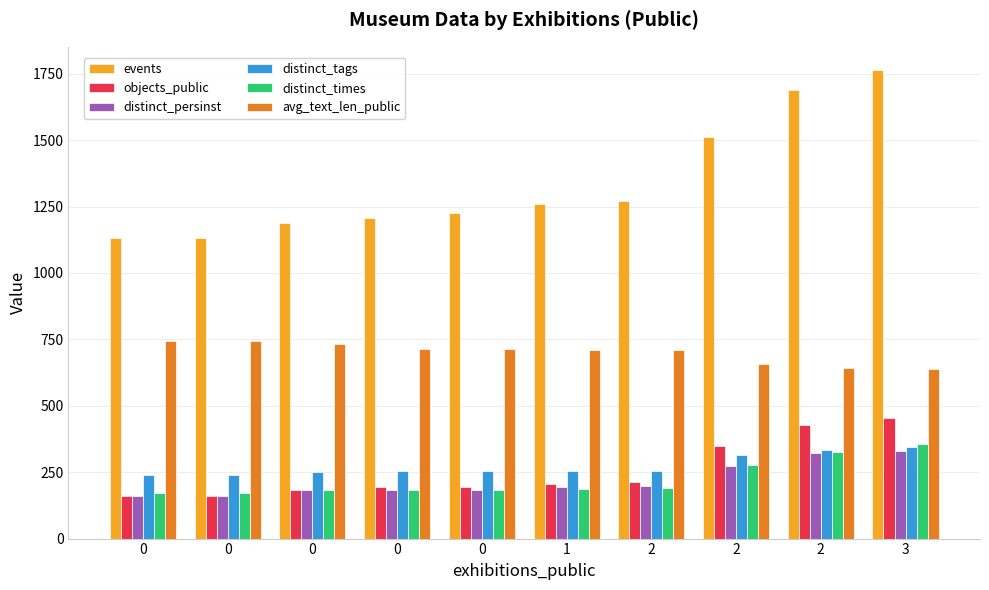

How many values in the distinct_times series are below 188?

5